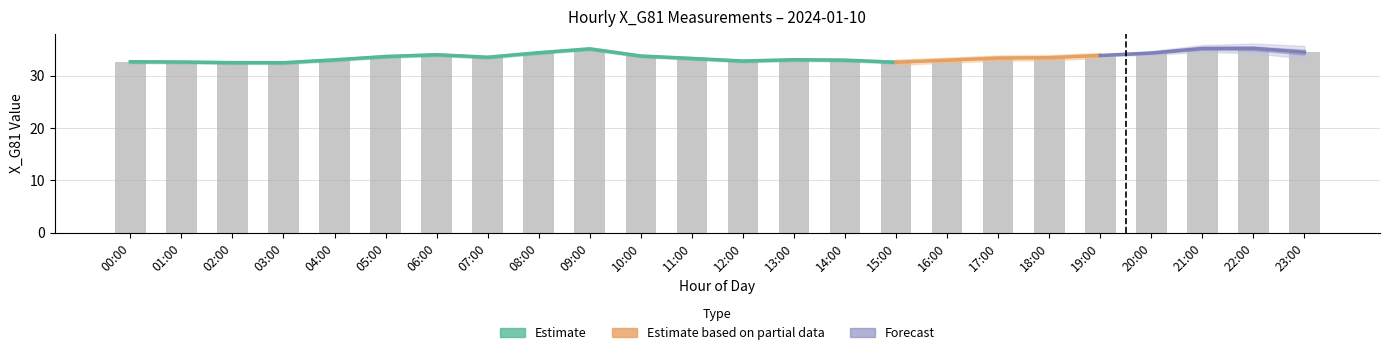

True or false: the data shows 33.4 at 18:00.

True